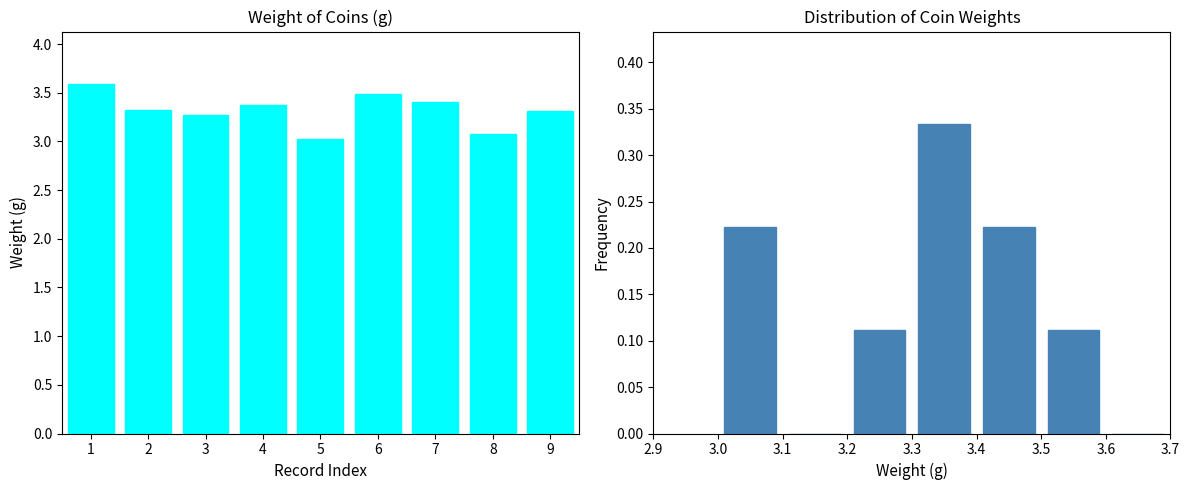

What is the difference between the second highest and second lowest values?

0.4